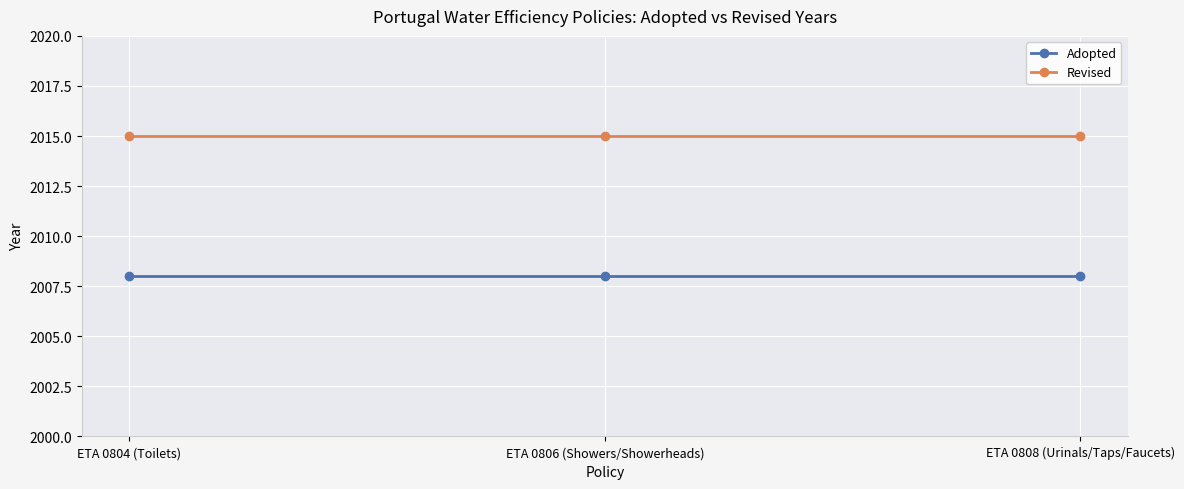

What is the minimum value shown in the chart?

2008